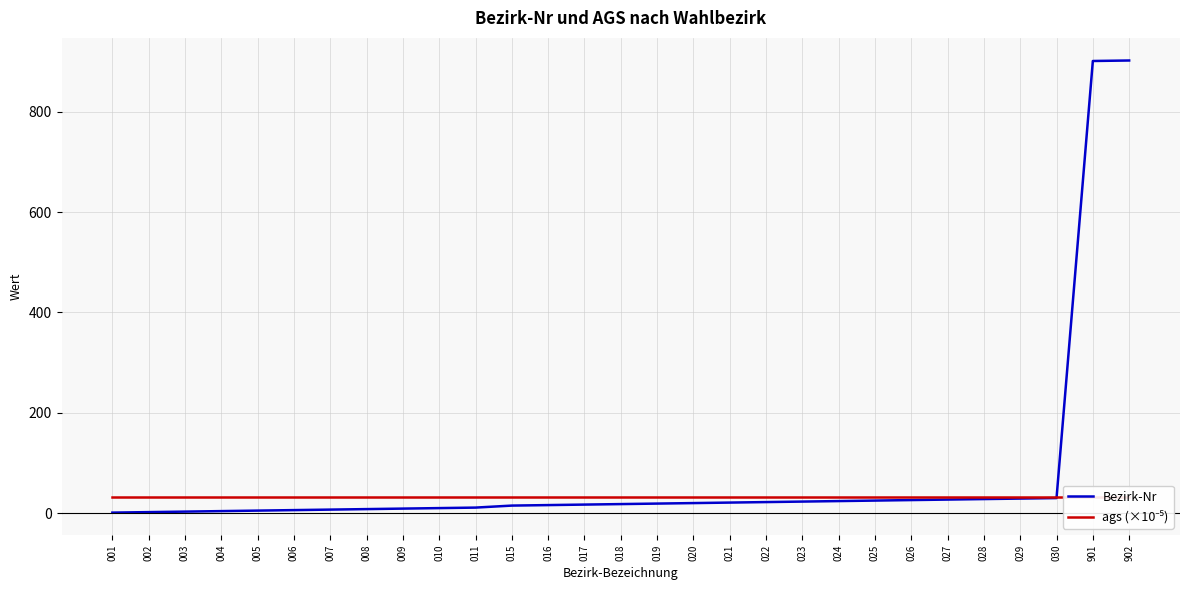

What is the approximate value of Bezirk-Nr at 015?

15